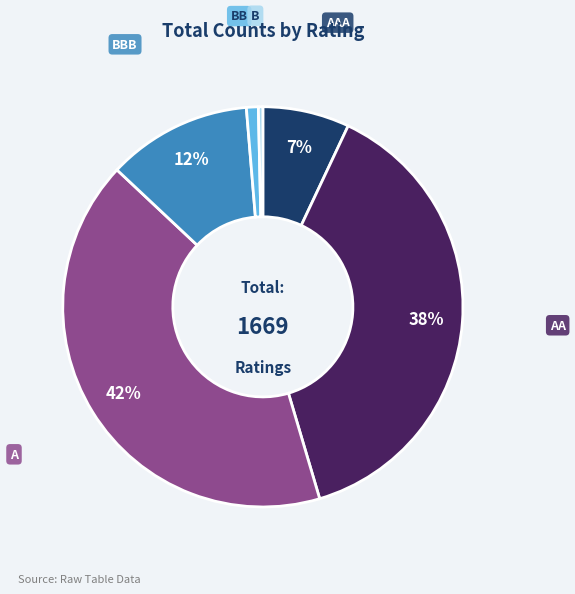

The A slice represents 28% of the pie. True or false?

False